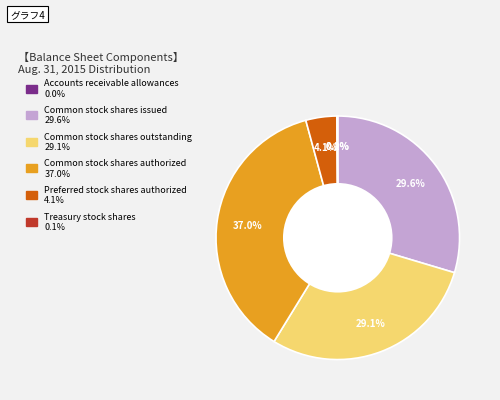

Combined, what portion of the pie is Common stock shares authorized and Preferred stock shares authorized?

41.1%